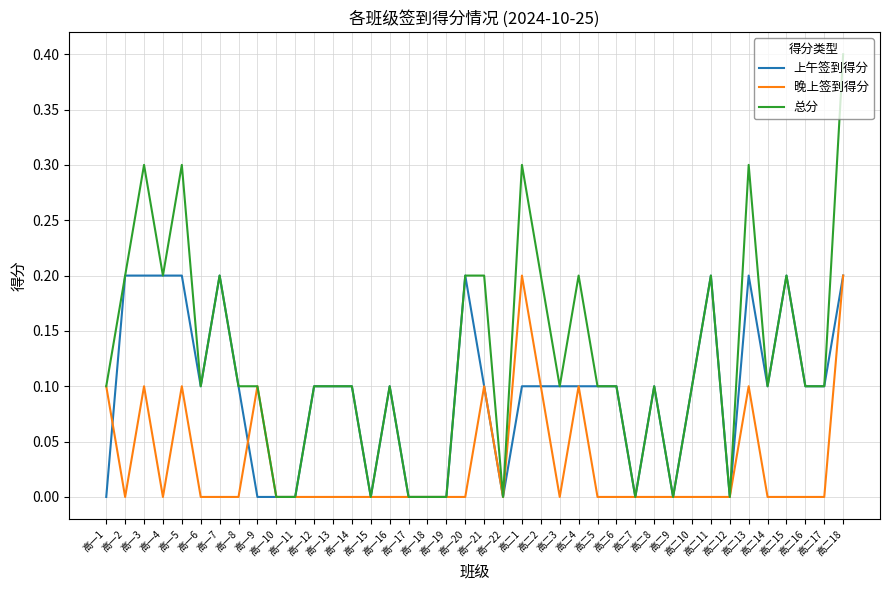

The 总分 series shows 0.1 at 高一14. True or false?

True